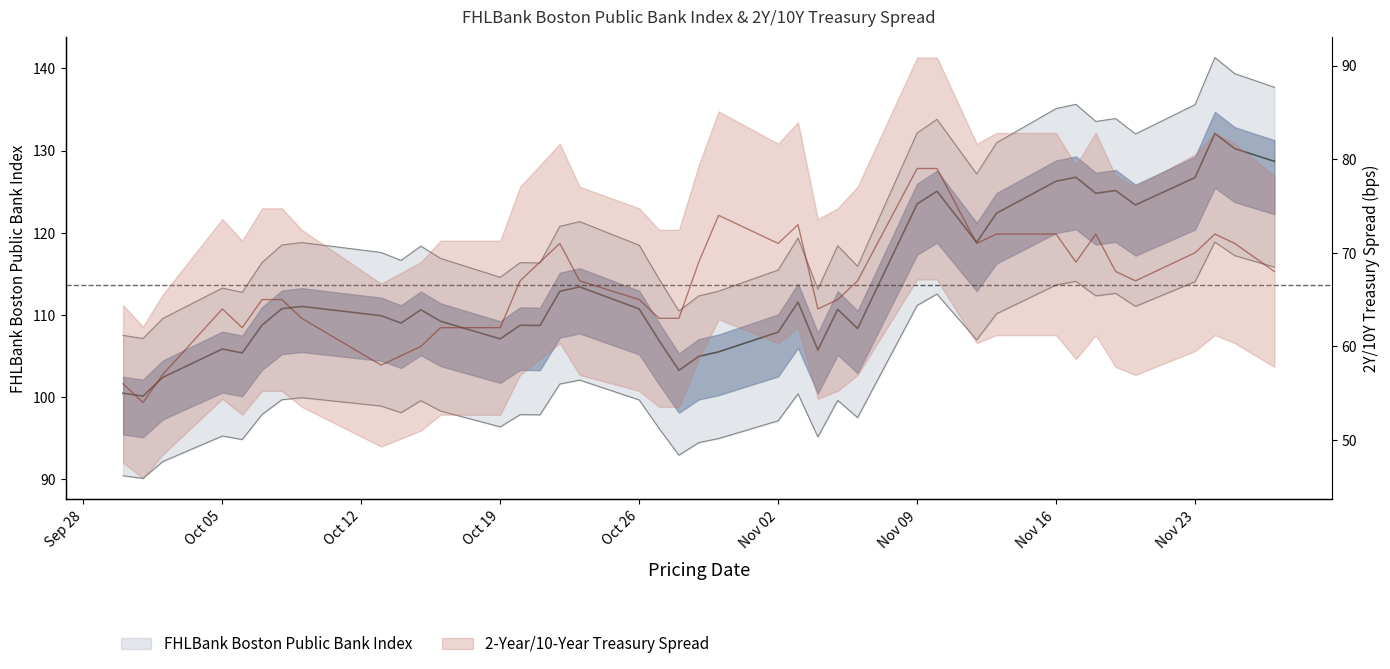

At which category does FHLBank Boston Public Bank Index reach its first local peak?

Oct 05